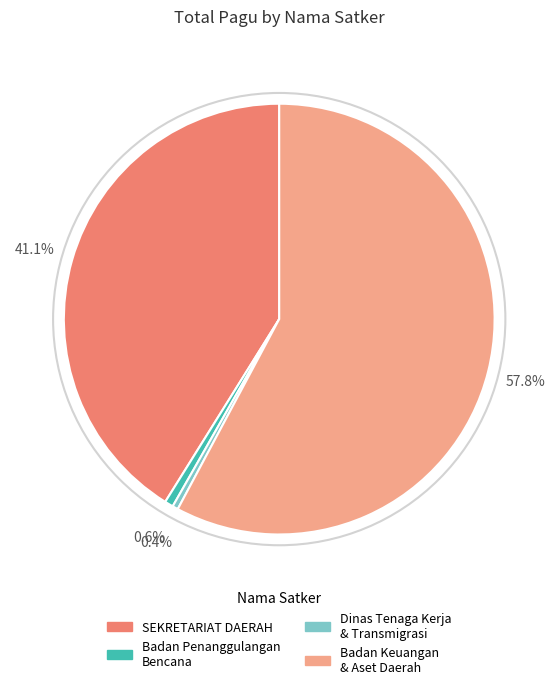

How many slices are in this pie chart?

4